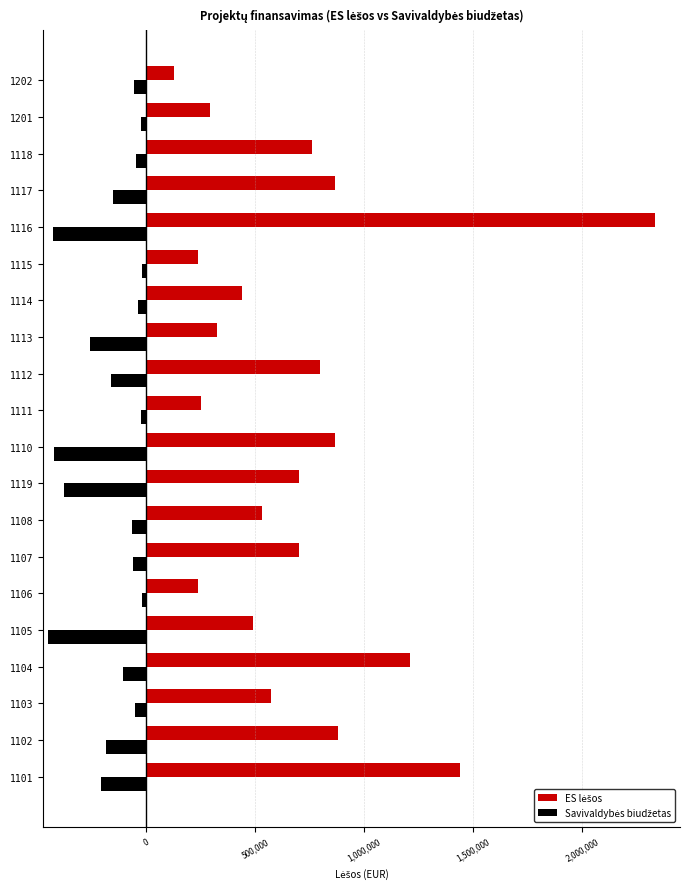

What is the maximum value shown in the chart?

2333555.3